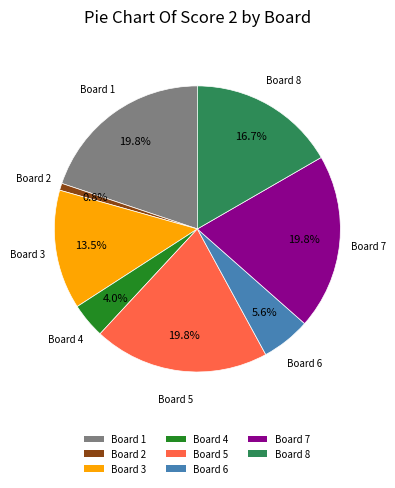

Which has a higher value, Board 2 or Board 6?

Board 6